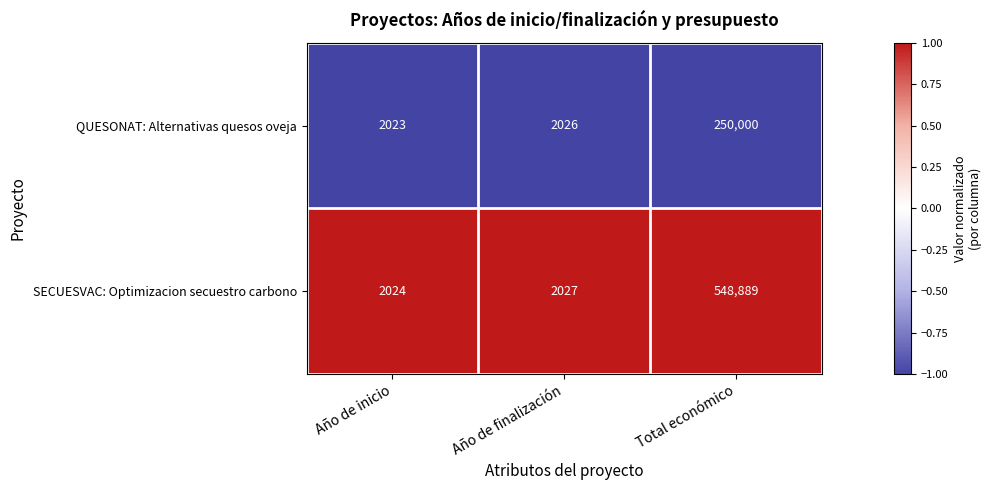

Which series has the widest spread of values?

SECUESVAC: Optimizacion secuestro carbono